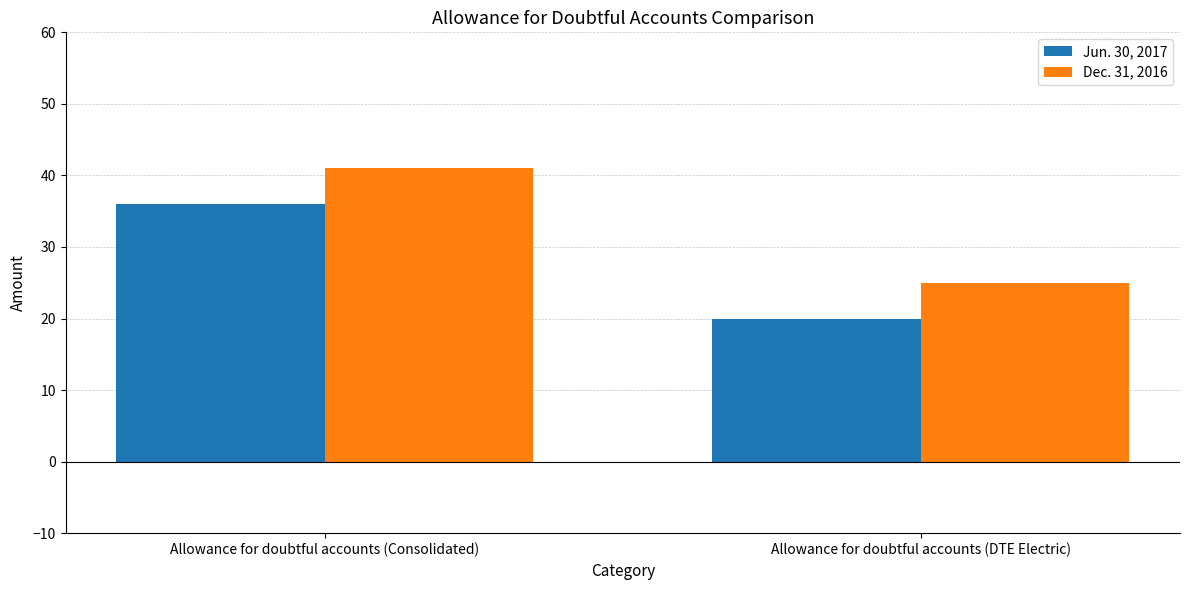

Which category has the highest value across all series?

Allowance for doubtful accounts (Consolidated)